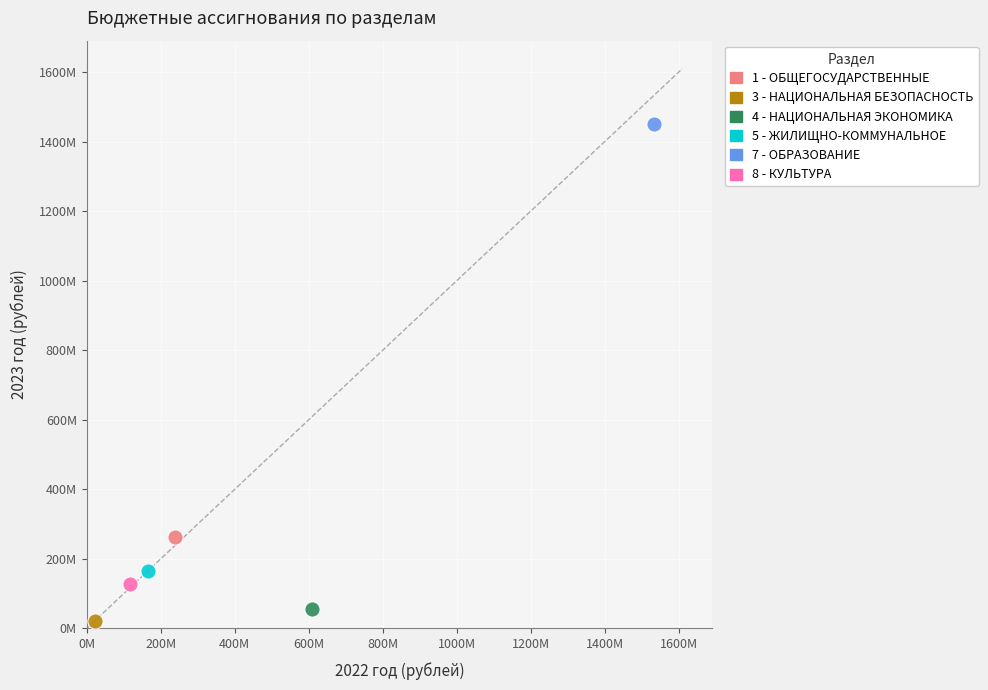

What are all the series names shown in the legend?

1 - ОБЩЕГОСУДАРСТВЕННЫЕ, 3 - НАЦИОНАЛЬНАЯ БЕЗОПАСНОСТЬ, 4 - НАЦИОНАЛЬНАЯ ЭКОНОМИКА, 5 - ЖИЛИЩНО-КОММУНАЛЬНОЕ, 7 - ОБРАЗОВАНИЕ, 8 - КУЛЬТУРА